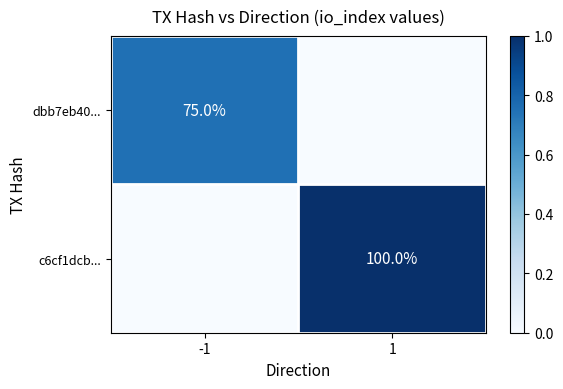

What is the difference between the highest and lowest values at 1?

1.0